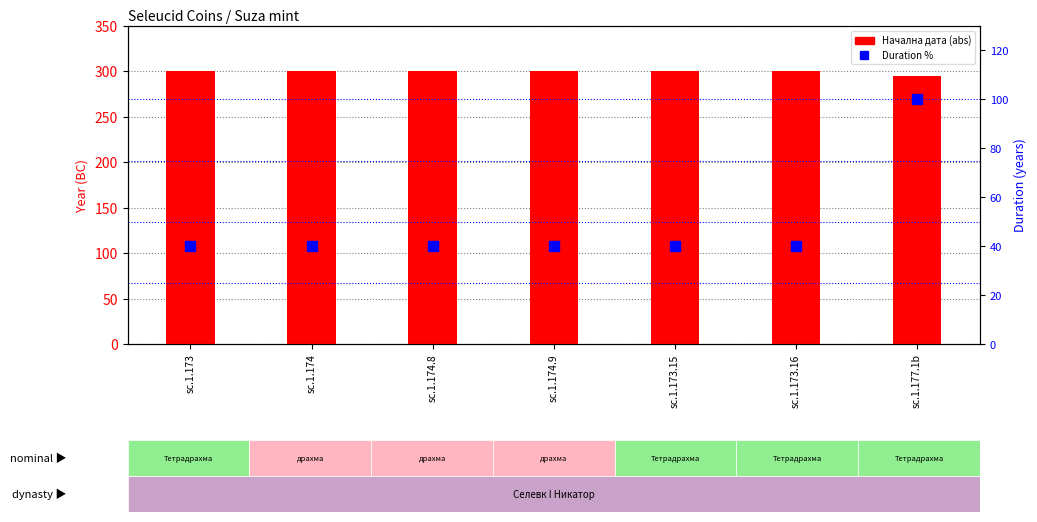

Which series has the widest spread of values?

Duration %